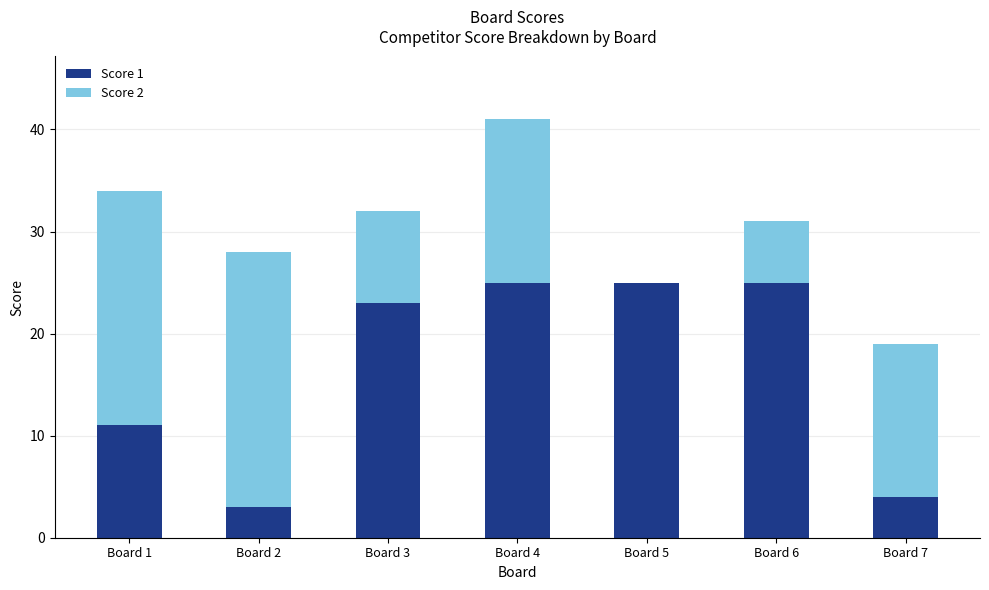

At which category is the sum across all series the highest?

Board 4